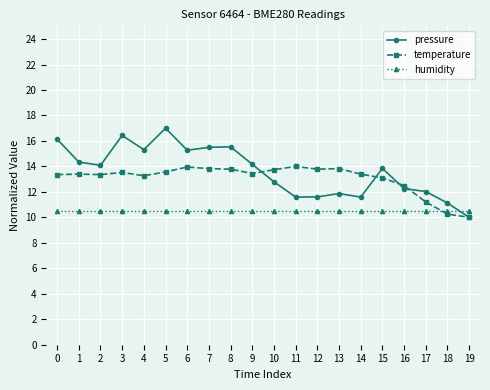

Rank the series by their average value, from lowest to highest.

humidity, temperature, pressure